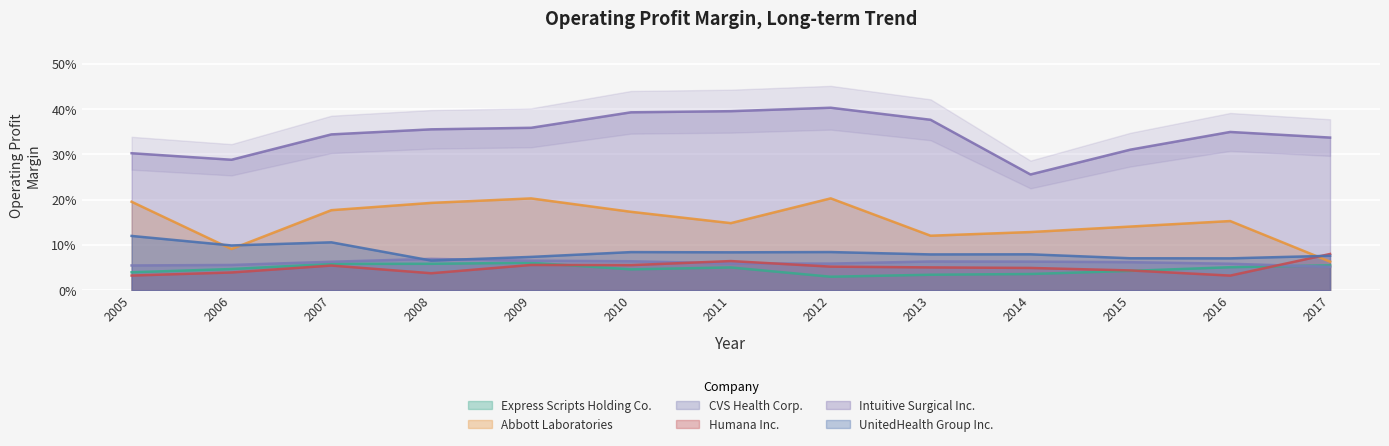

At which category does Intuitive Surgical Inc. reach its first local valley?

2006